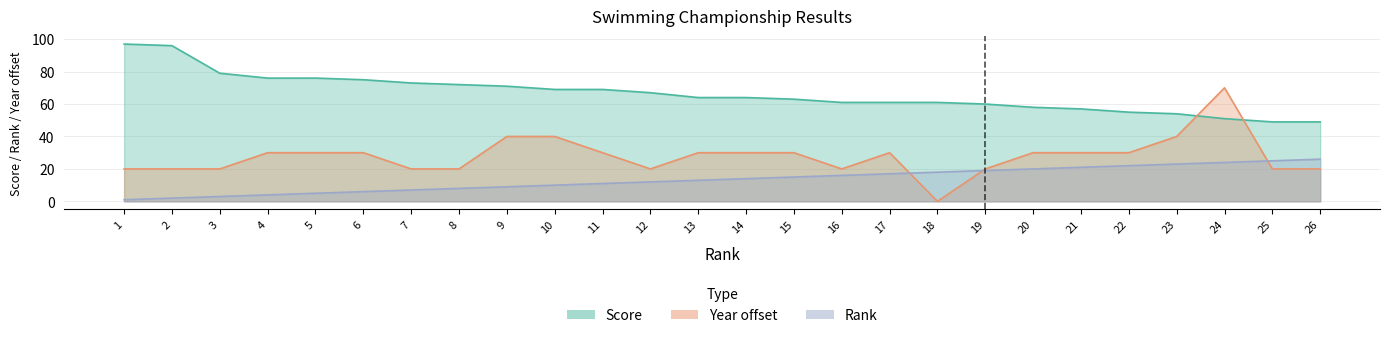

Reading right to left, transcribe all the data shown in this chart.

Rank: 26	25	24	23	22	21	20	19	18	17	16	15	14	13	12	11	10	9	8	7	6	5	4	3	2	1
Score: 49	49	51	54	55	57	58	60	61	61	61	63	64	64	67	69	69	71	72	73	75	76	76	79	96	97
Year: 20	20	70	40	30	30	30	20	0	30	20	30	30	30	20	30	40	40	20	20	30	30	30	20	20	20